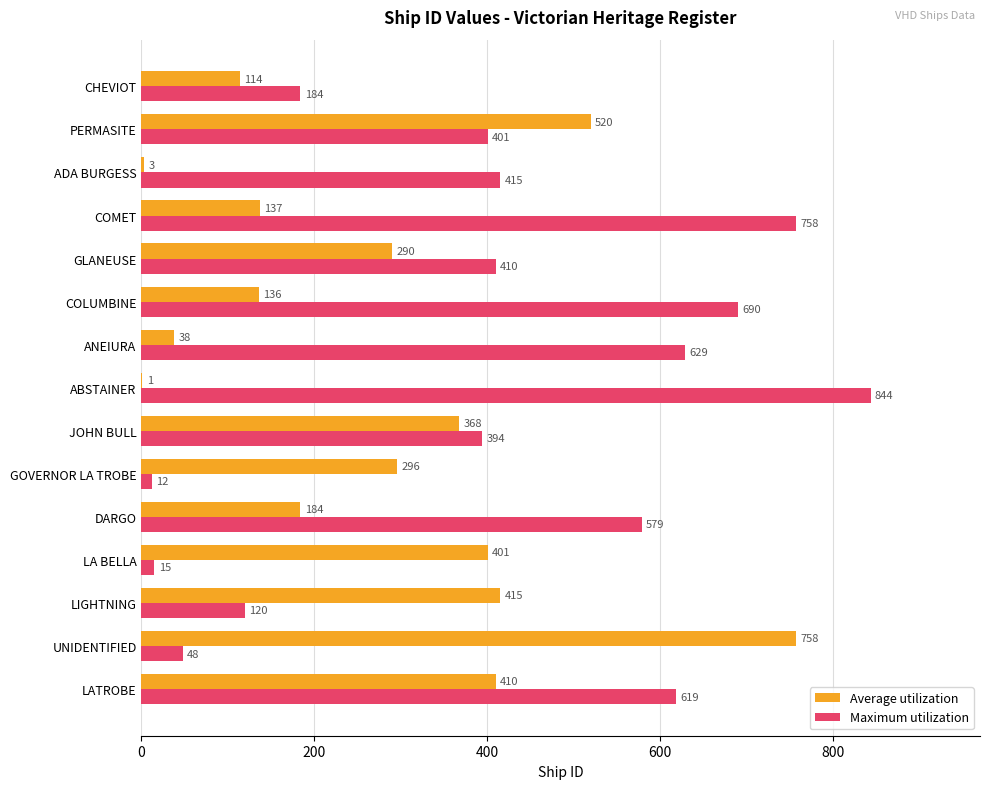

What is the sum of all Maximum utilization values?

6118